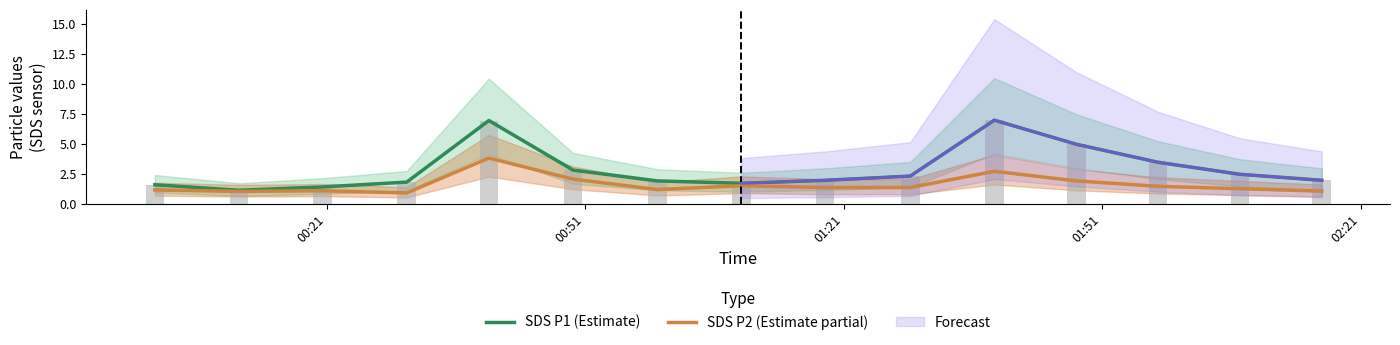

How many values in the SDS P1 (Estimate) series exceed 2?

7